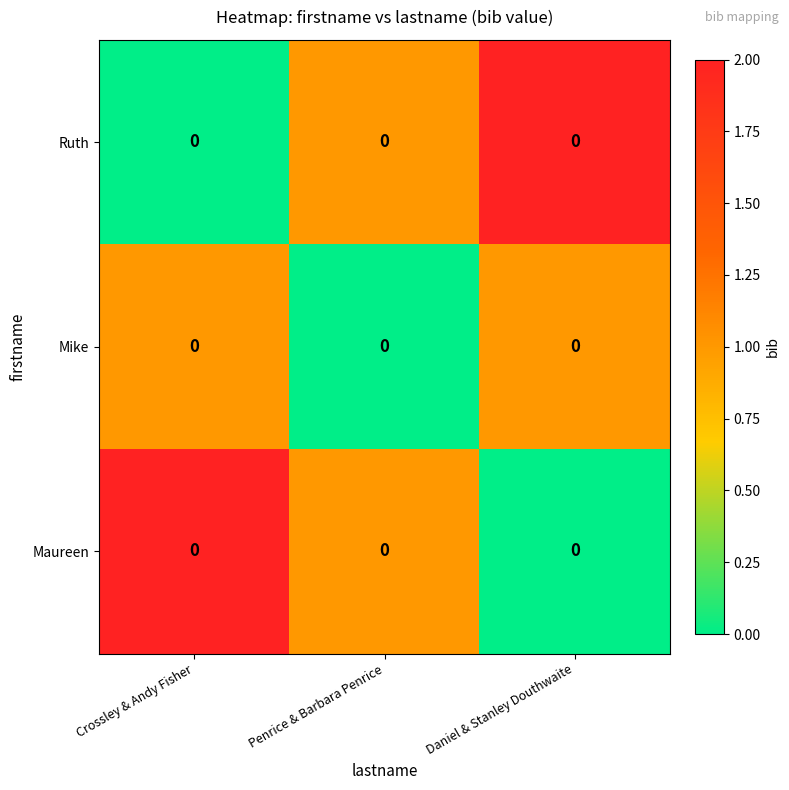

Which series has the largest range (max minus min)?

Ruth